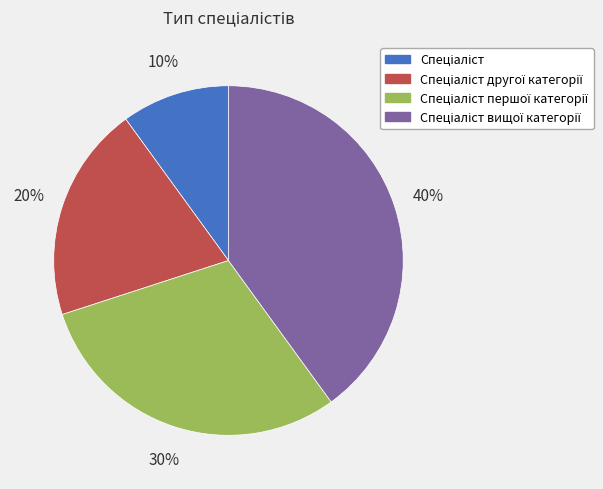

Does any single category account for the majority?

No